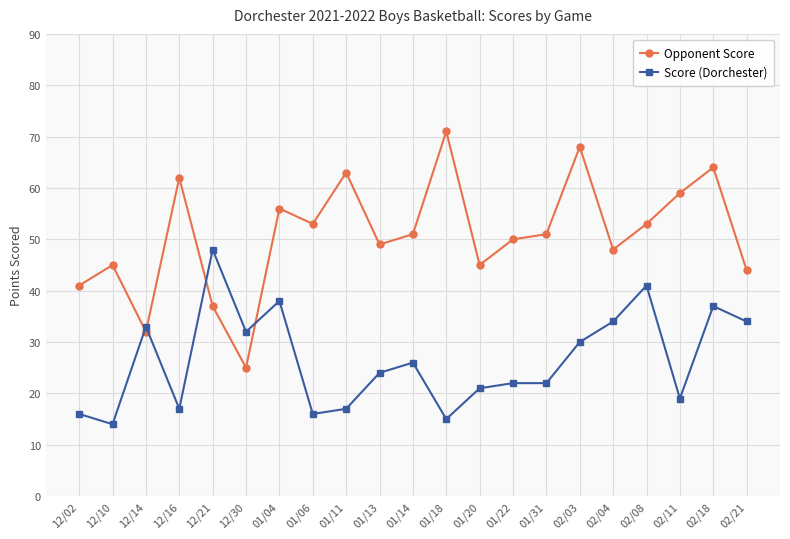

How many series are shown in this chart?

2